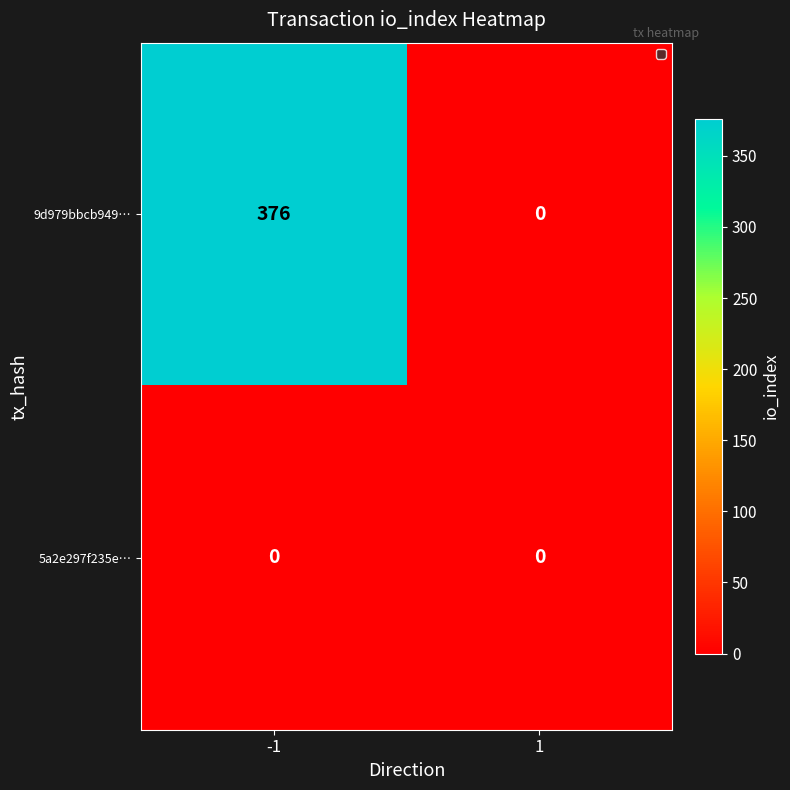

Reading left to right, transcribe all the data shown in this chart.

9d979bbcb949…: 376	0
5a2e297f235e…: 0	0